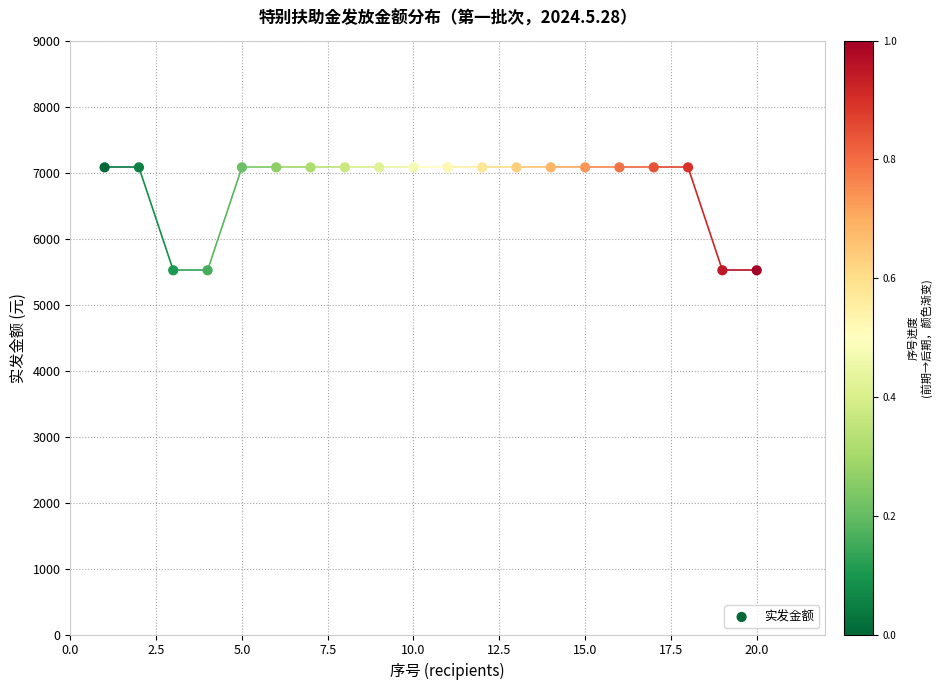

What is the range of X values (max minus min)?

19